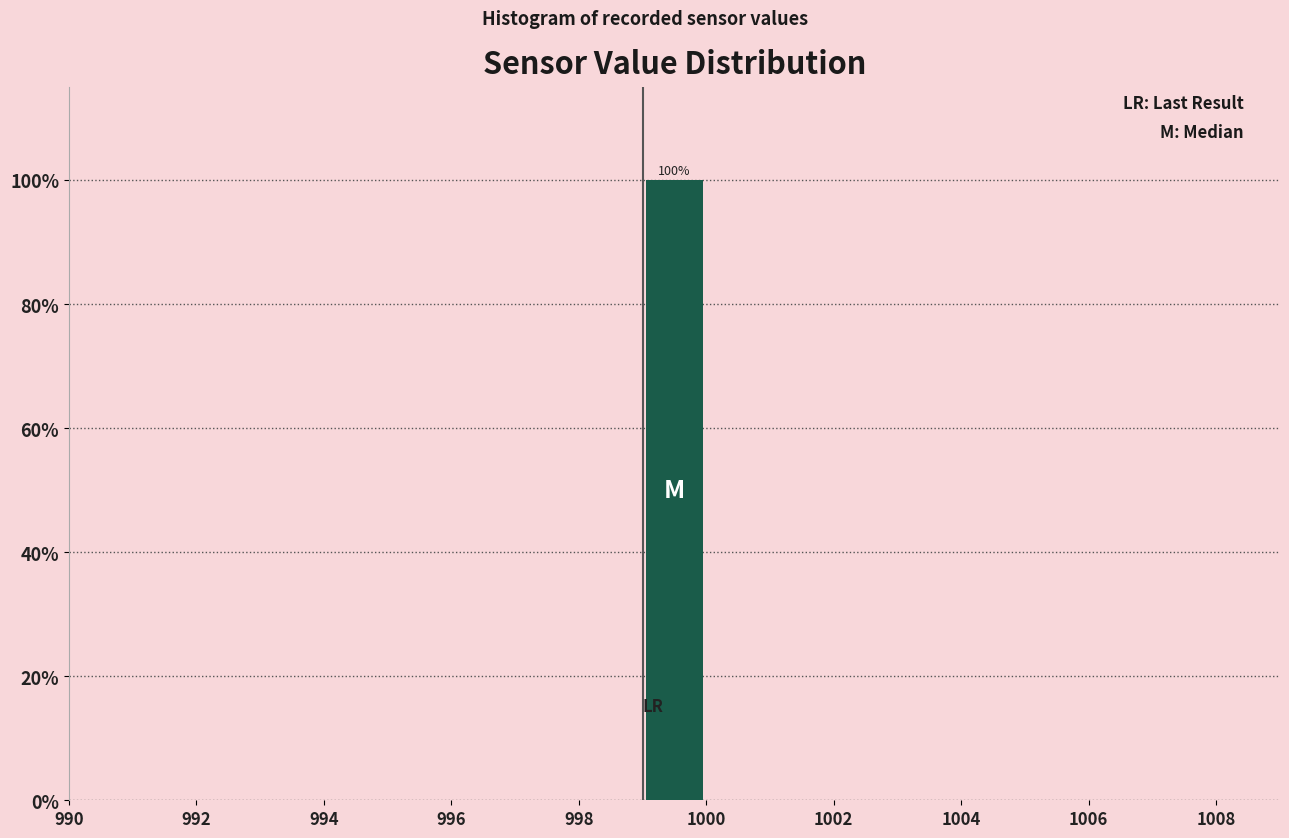

Over which range of the x-axis is the bar tallest?

999 to 1000